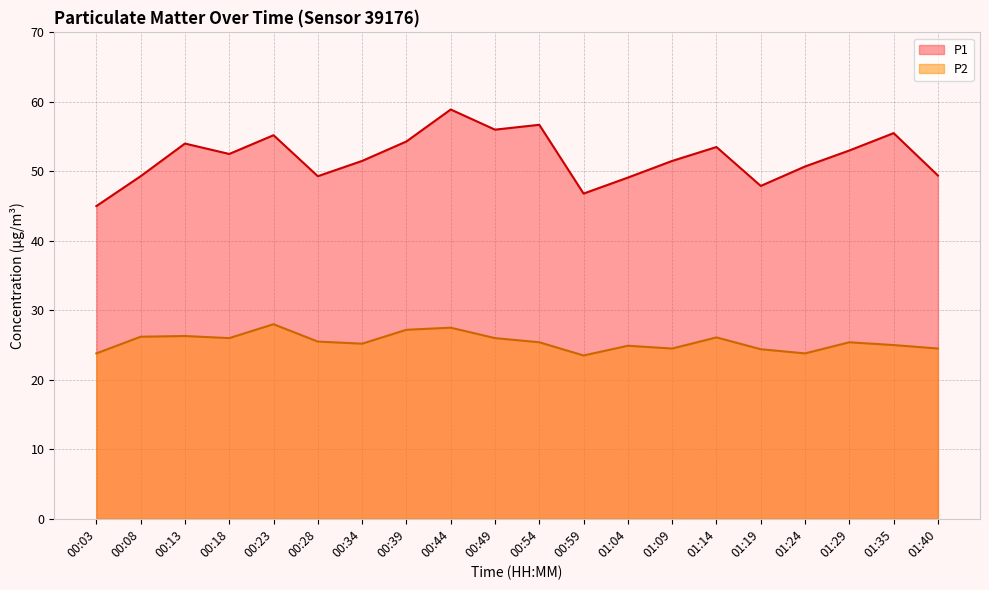

How many values in the P2 series are below 25?

7